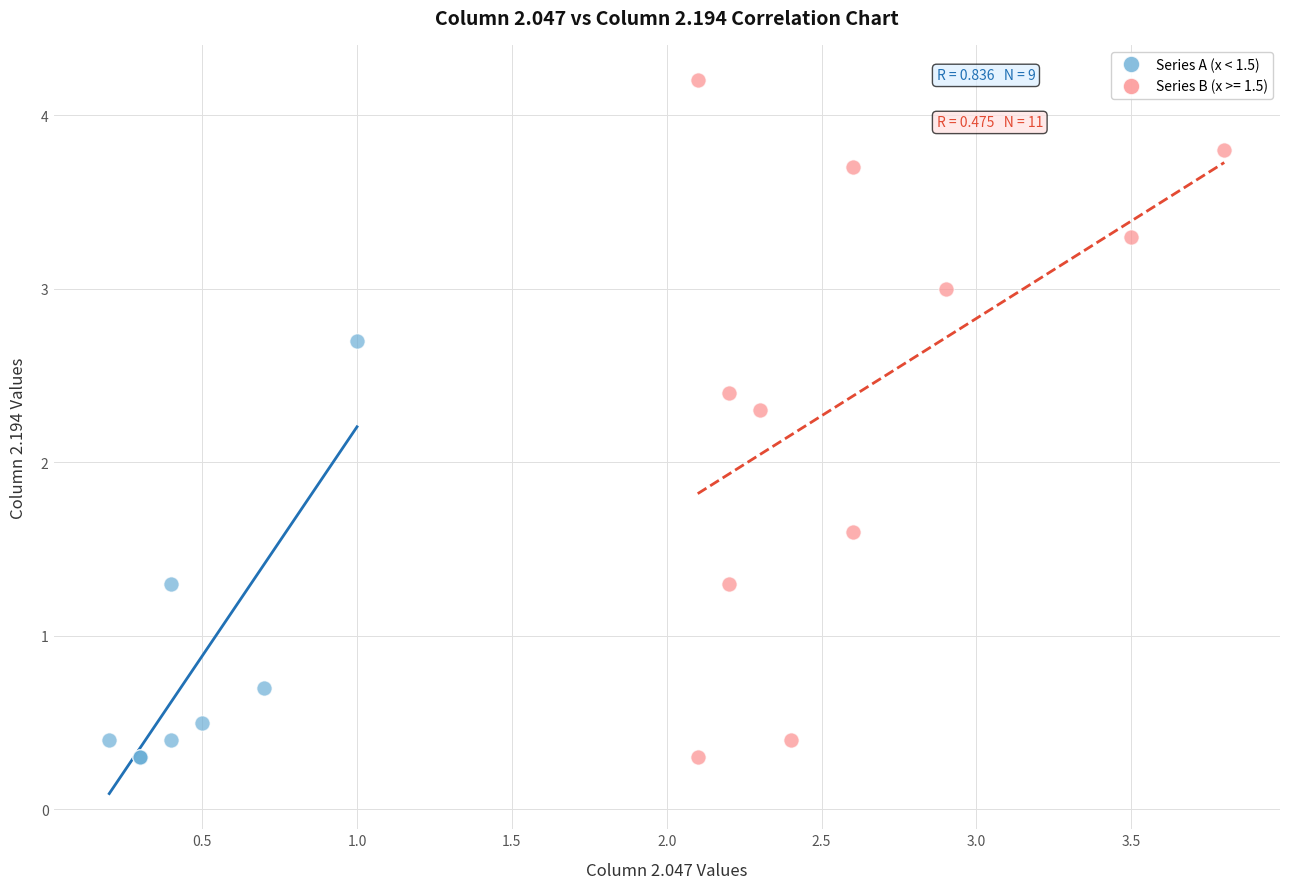

Which series has the largest Y range (max minus min)?

Series B (x >= 1.5)